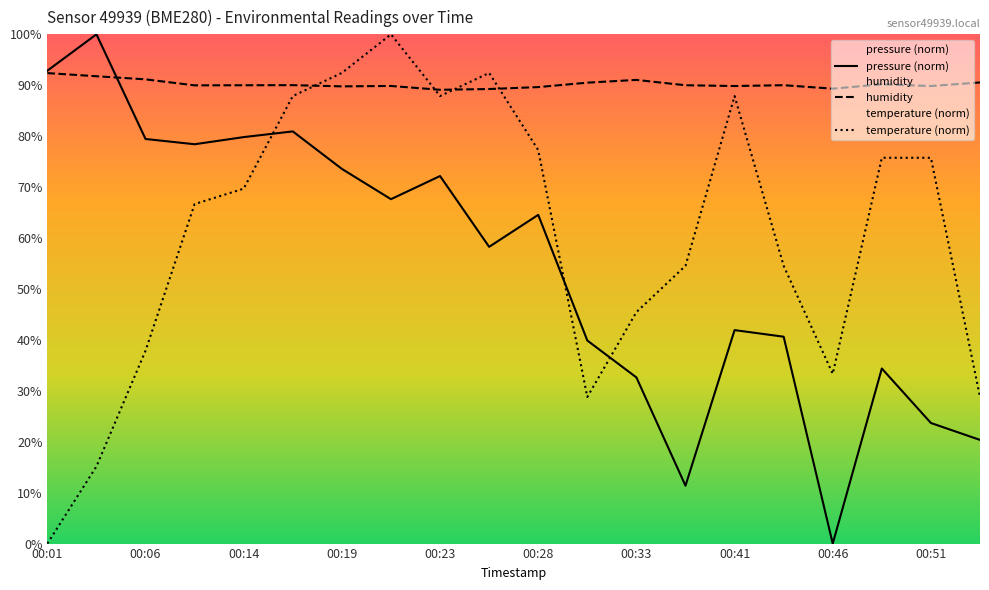

Reading left to right, extract all data points from this chart.

pressure (norm): 92.9	100.0	79.5	78.4	79.8	80.9	73.6	67.6	72.2	58.3	64.5	39.9	32.6	11.4	41.9	40.6	0.0	34.4	23.7	20.4
humidity: 92.4	91.8	91.2	90.0	90.0	90.0	89.8	89.9	89.1	89.3	89.6	90.5	91.0	90.0	89.8	90.0	89.3	90.2	89.8	90.5
temperature (norm): 0.0	15.2	37.9	66.7	69.7	87.9	92.4	100.0	87.9	92.4	77.3	28.8	45.5	54.5	87.9	54.5	33.3	75.8	75.8	28.8